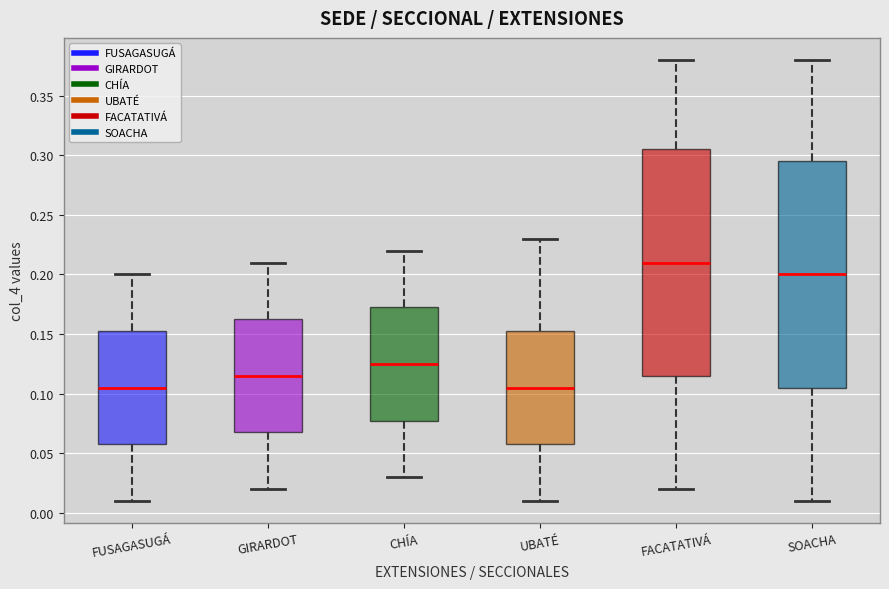

Where is the upper edge of the box for UBATÉ on the y-axis? The values are not printed on the chart, so give them approximately, as read against the axis.

0.155